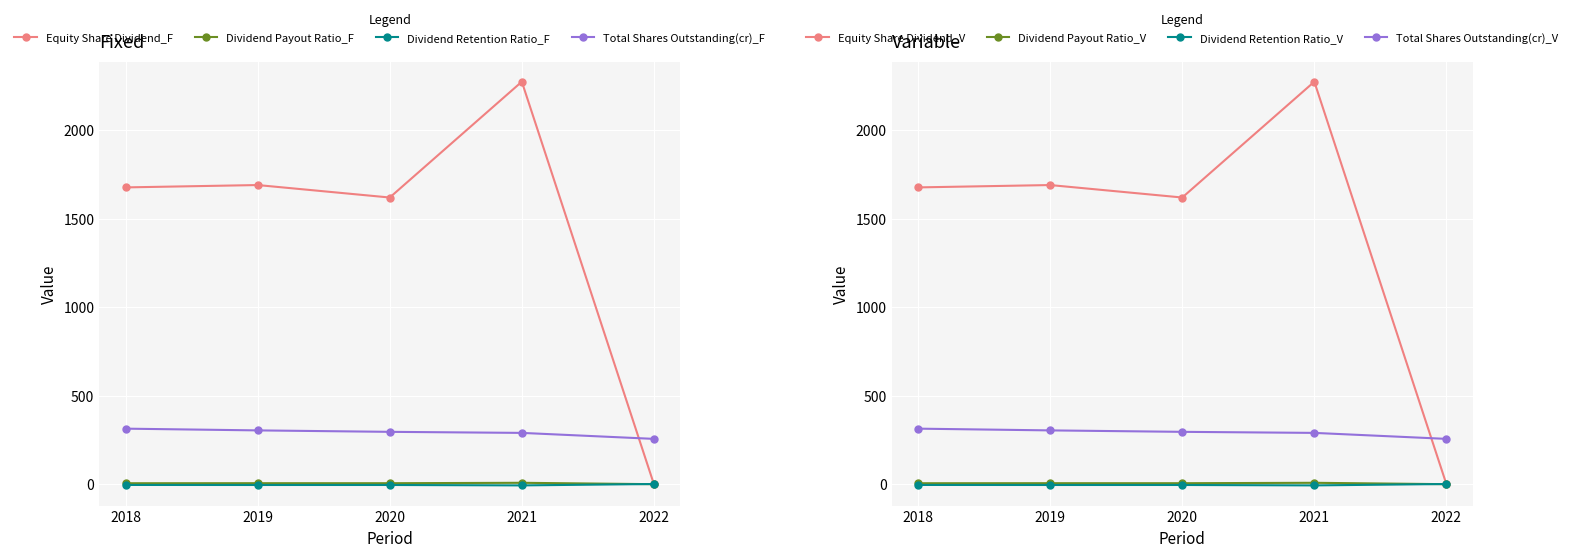

List the labels in order of Total Shares Outstanding(cr) value, smallest first.

2022, 2021, 2020, 2019, 2018